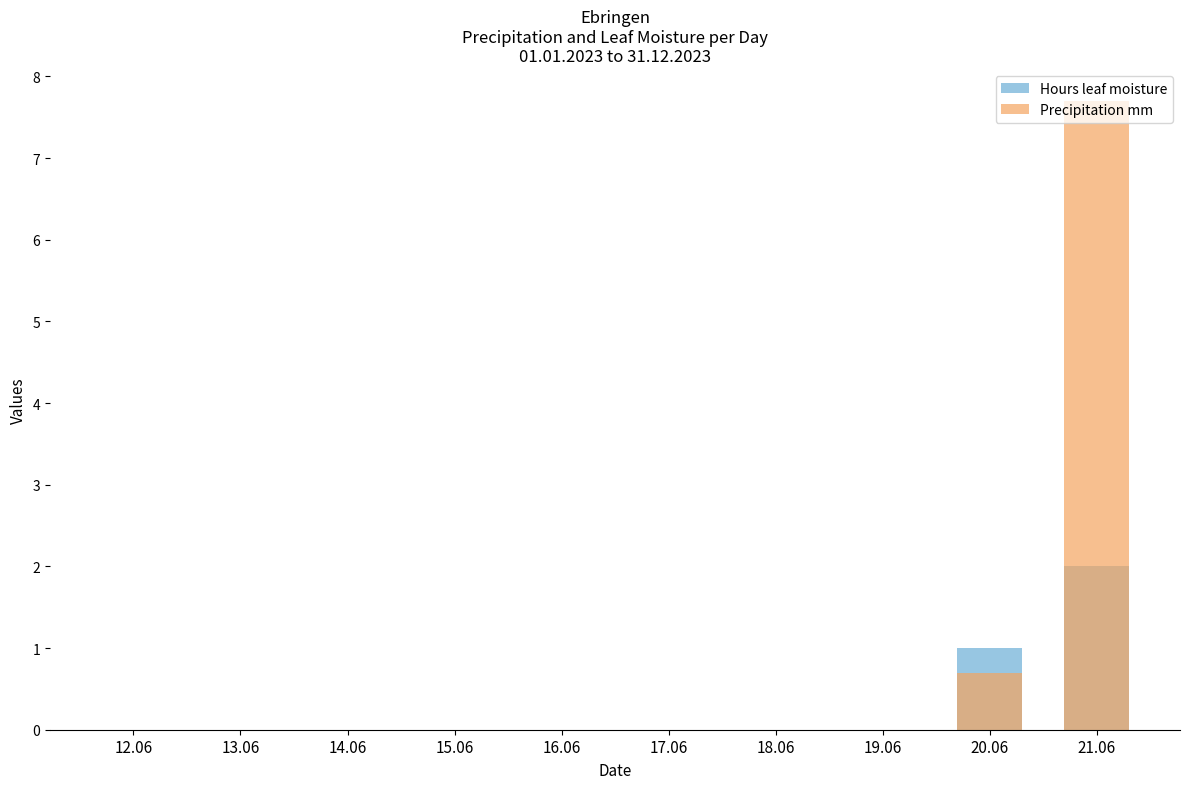

Which category has the lowest value across all series?

12.06